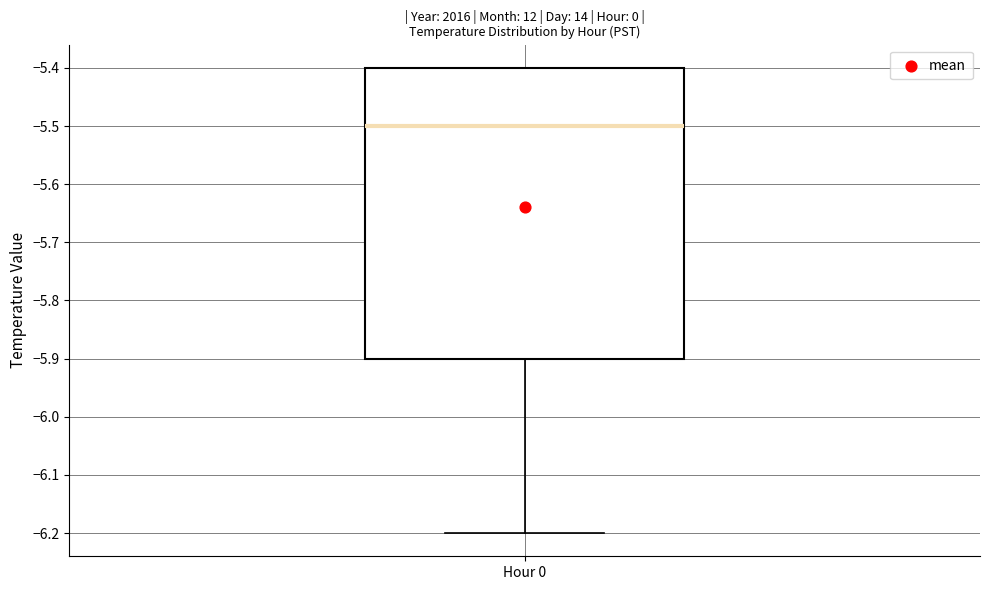

Transcribe this box plot: give where the median line is, the range the box spans, and where the two whiskers end, as read against the y-axis. The values are not printed on the chart, so give them approximately, as read against the axis.

median -5.5, box -5.9 to -5.4, whiskers -6.2 to -5.4